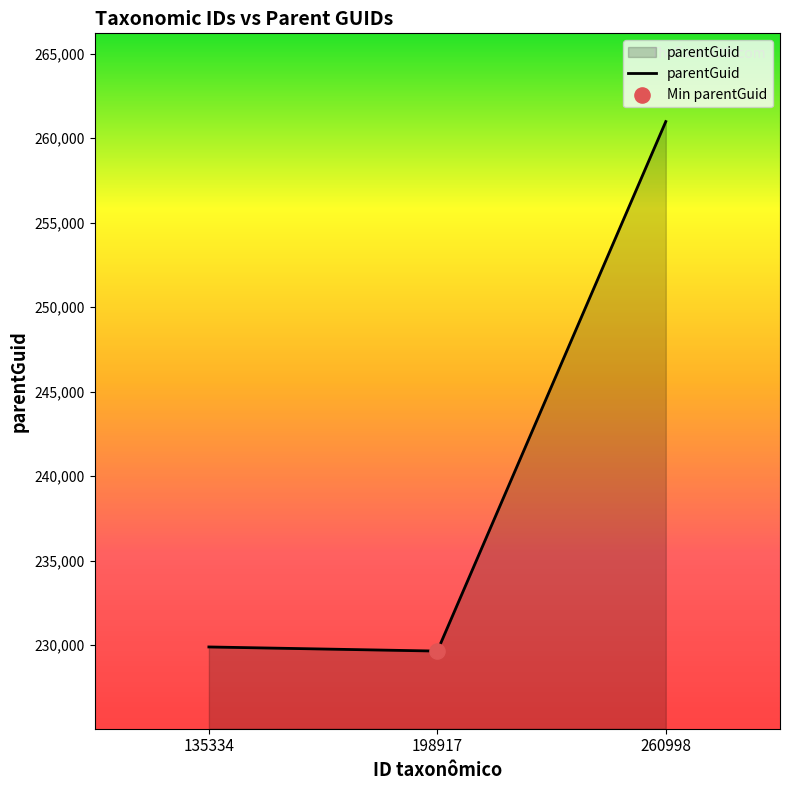

What is the ratio of the value at 135334 to the value at 198917?

1.0